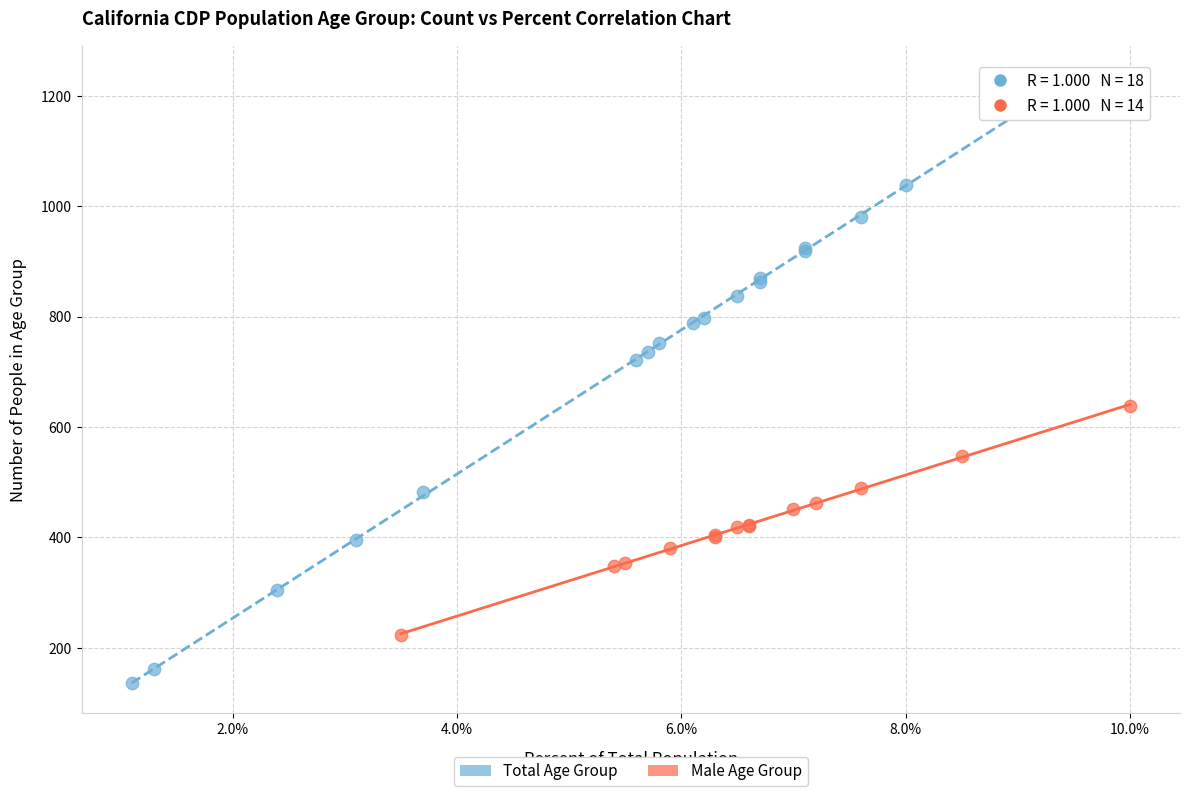

Which series reaches the maximum Y coordinate?

Total Age Group